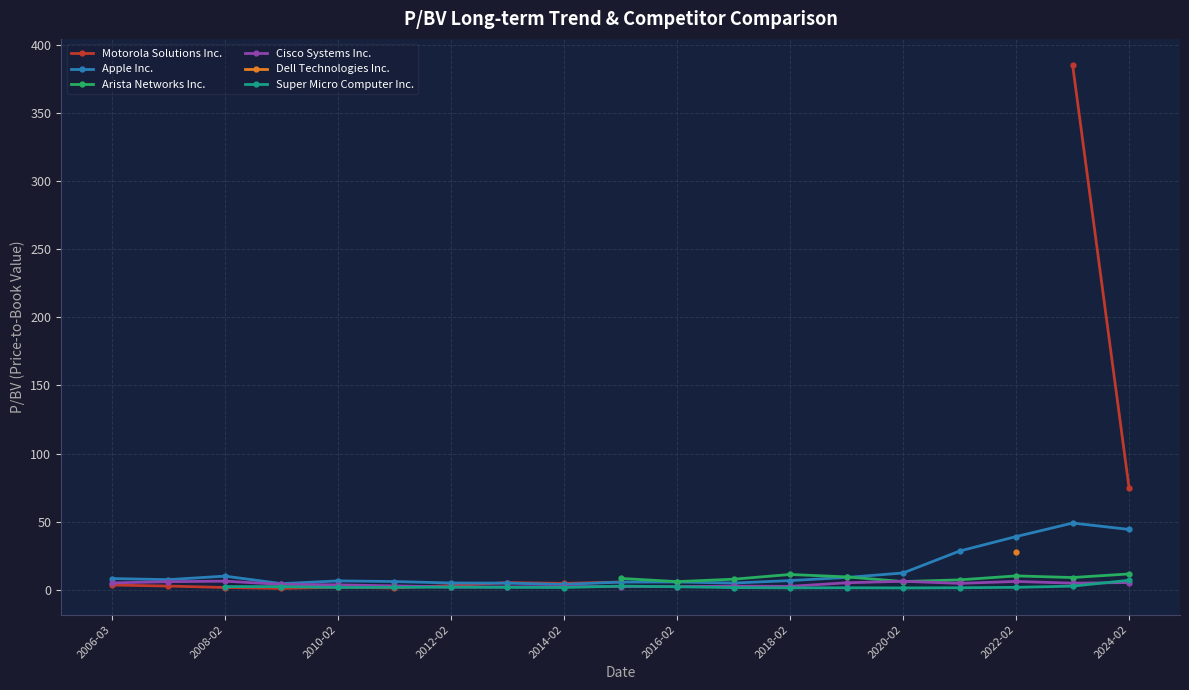

Is this an area chart (filled region under the line)?

No